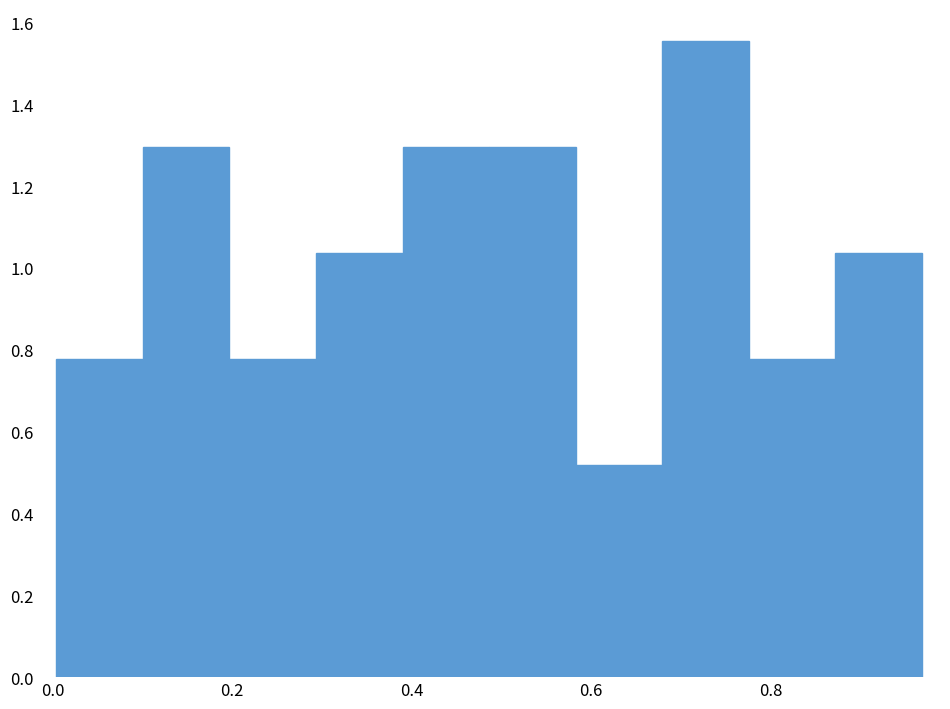

Reading left to right, transcribe this chart: for each bar, give the range it covers on the x-axis and its height. Neither the bar edges nor the heights are printed on the chart, so give them approximately, as read against the axes.

0.00 to 0.10: 0.78
0.10 to 0.20: 1.30
0.20 to 0.30: 0.78
0.30 to 0.40: 1.04
0.40 to 0.48: 1.30
0.48 to 0.58: 1.30
0.58 to 0.68: 0.52
0.68 to 0.78: 1.56
0.78 to 0.88: 0.78
0.88 to 0.96: 1.04